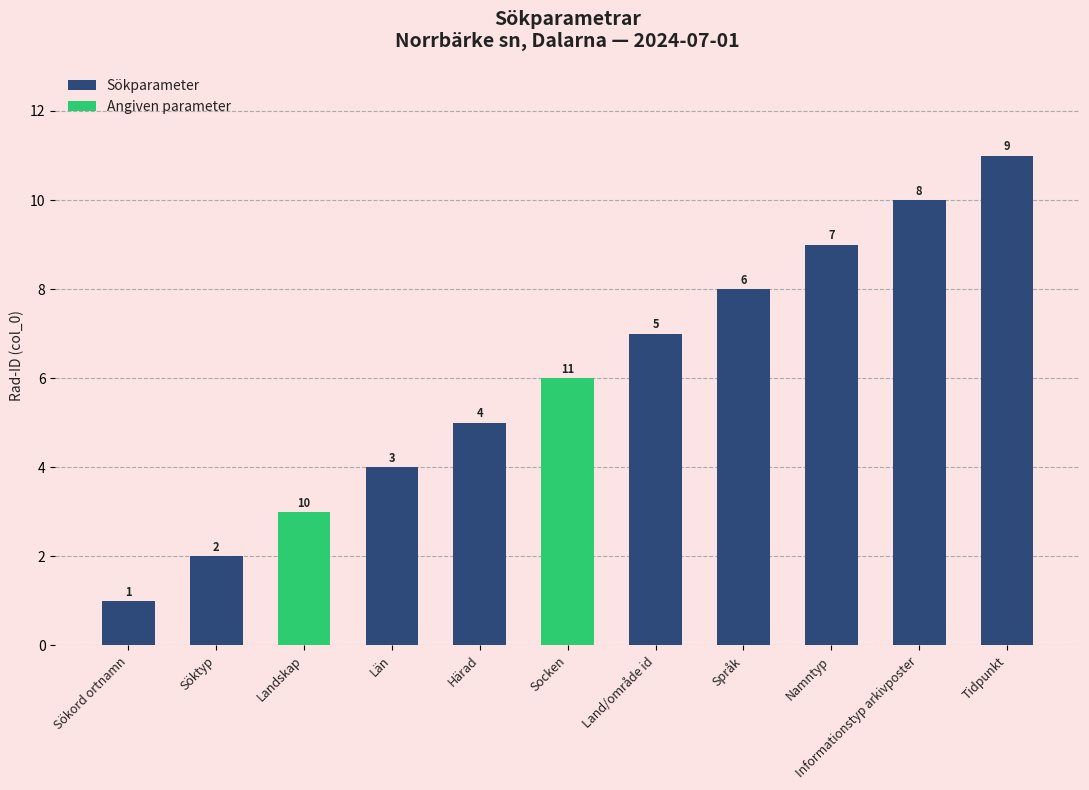

What is the sum of the values at Socken and Namntyp?

15